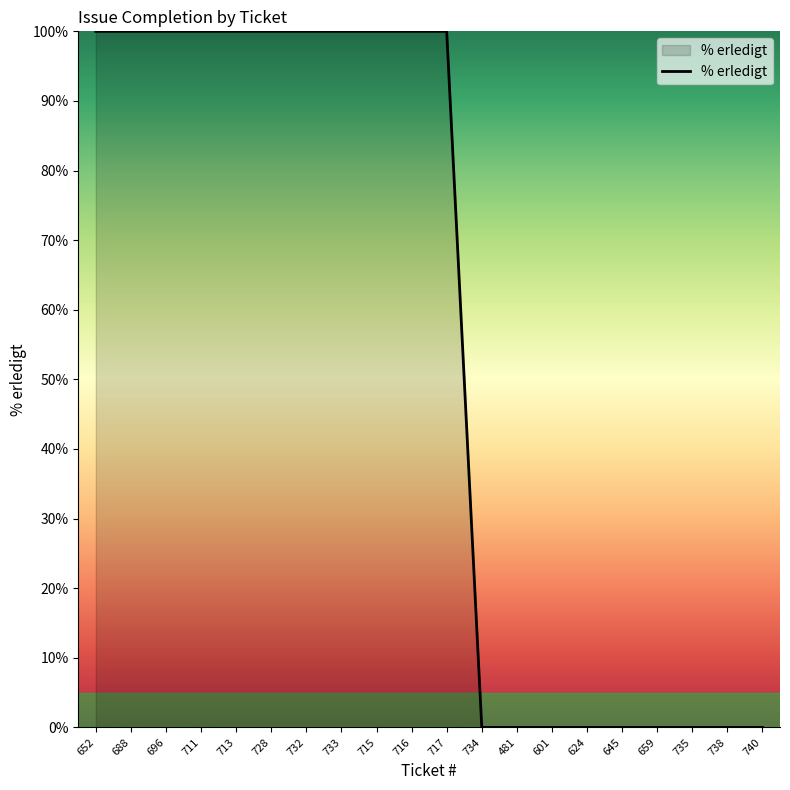

Count the values in the range 0 to 100.

20